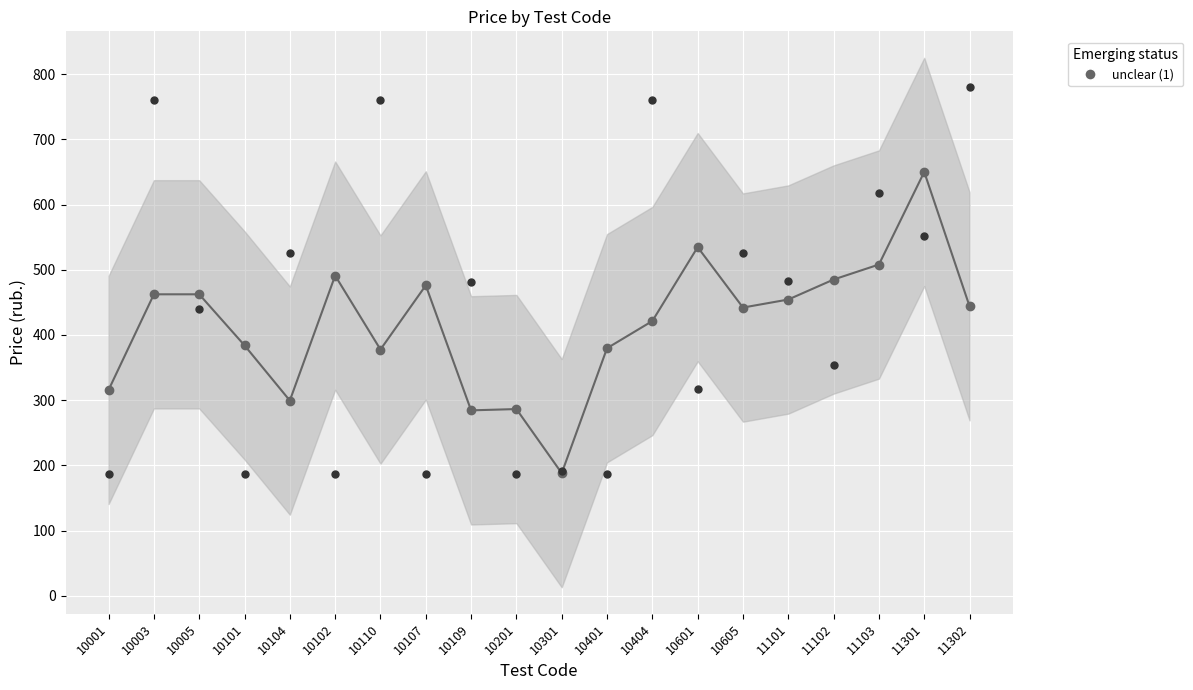

What is the ratio of the value at 10001 to the value at 10201?

1.1